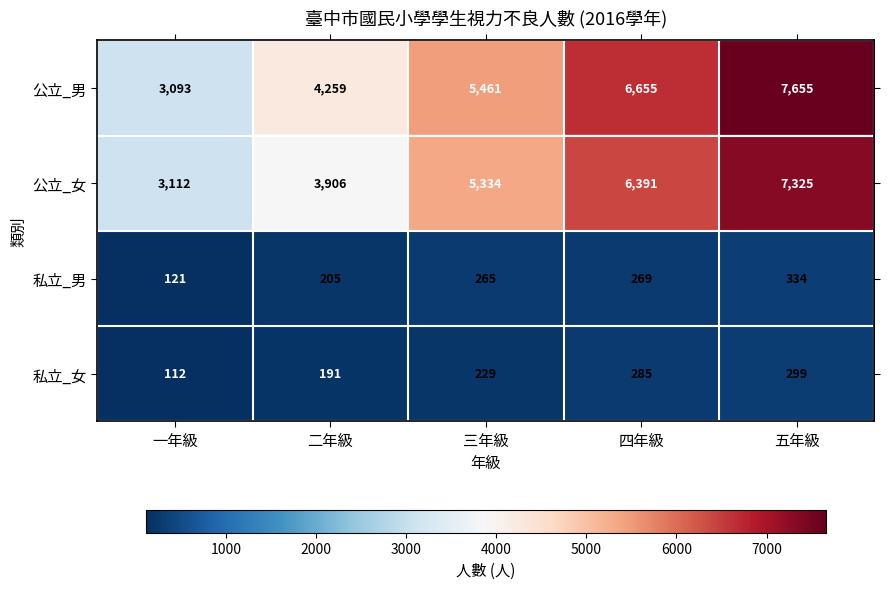

How many categories are shown in the chart?

5